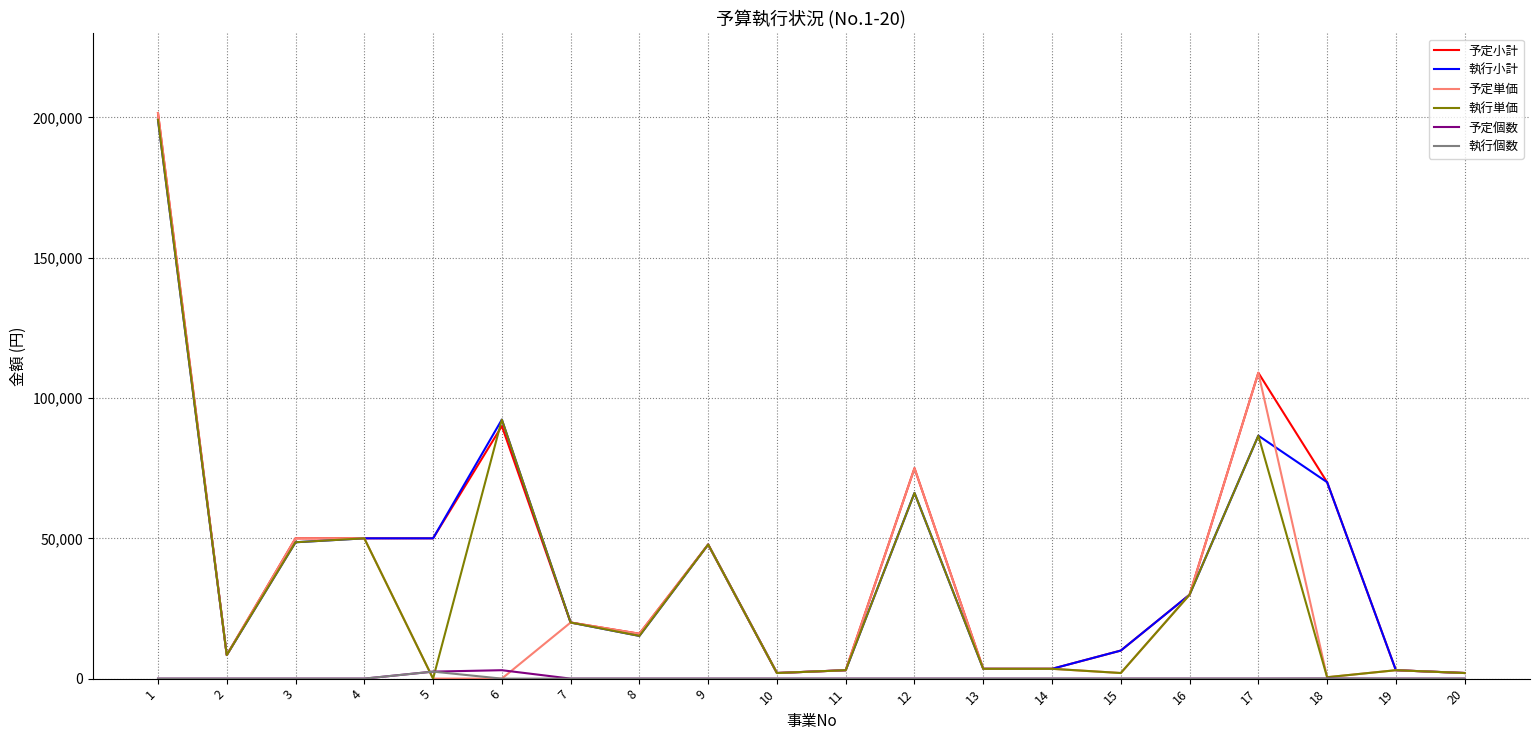

What is the greatest value displayed?

201565